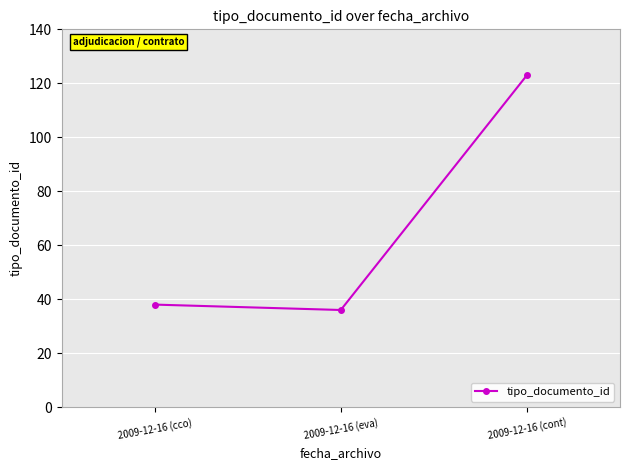

The chart shows a value of 30 at 2009-12-16 (cont). True or false?

False